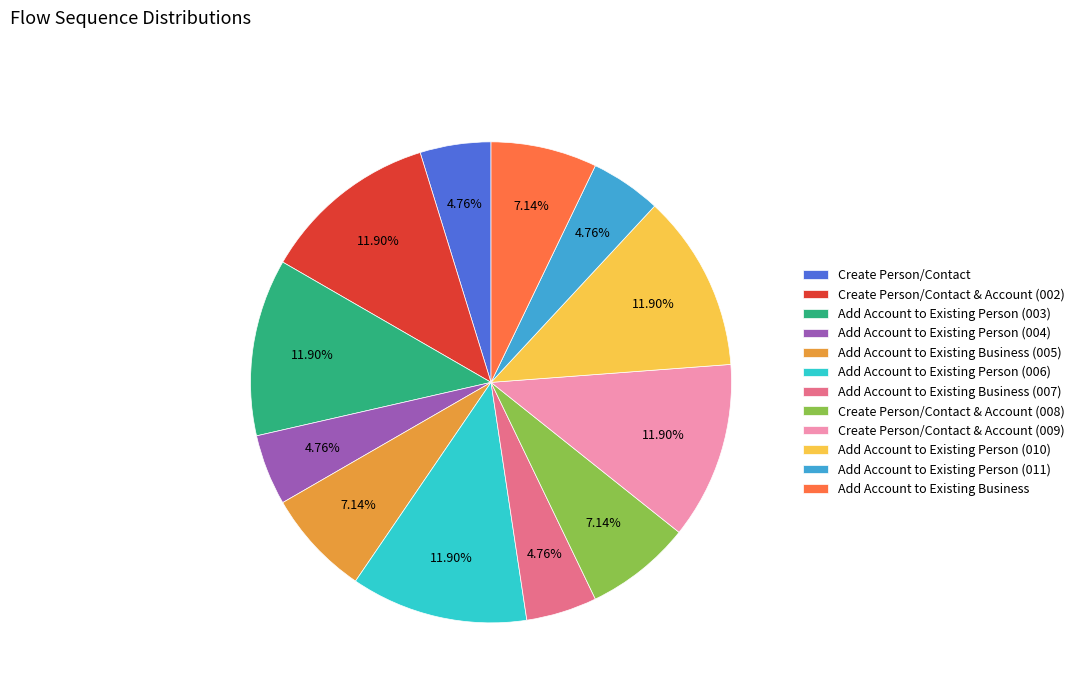

Is the sum of Create Person/Contact and Add Account to Existing Person (004) greater than half?

No